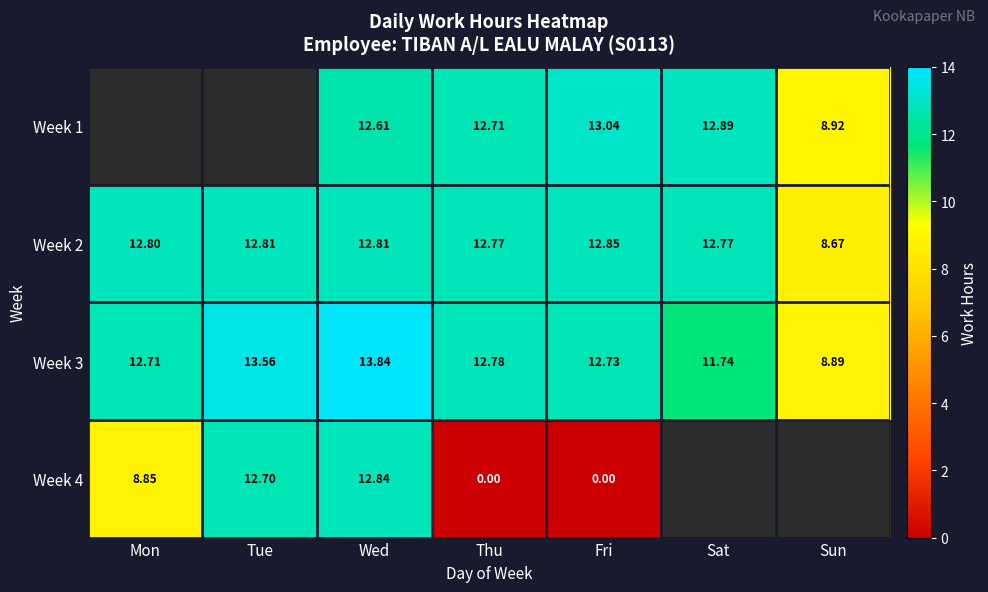

Is the value of Week 1 at Thu greater than the value of Week 3 at Sat?

Yes